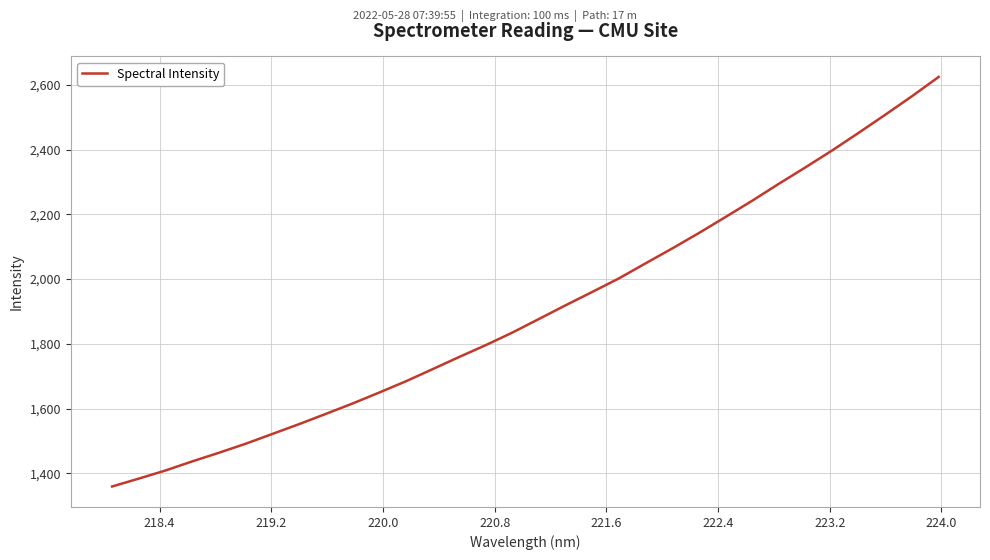

What is the greatest value displayed?

2624.7